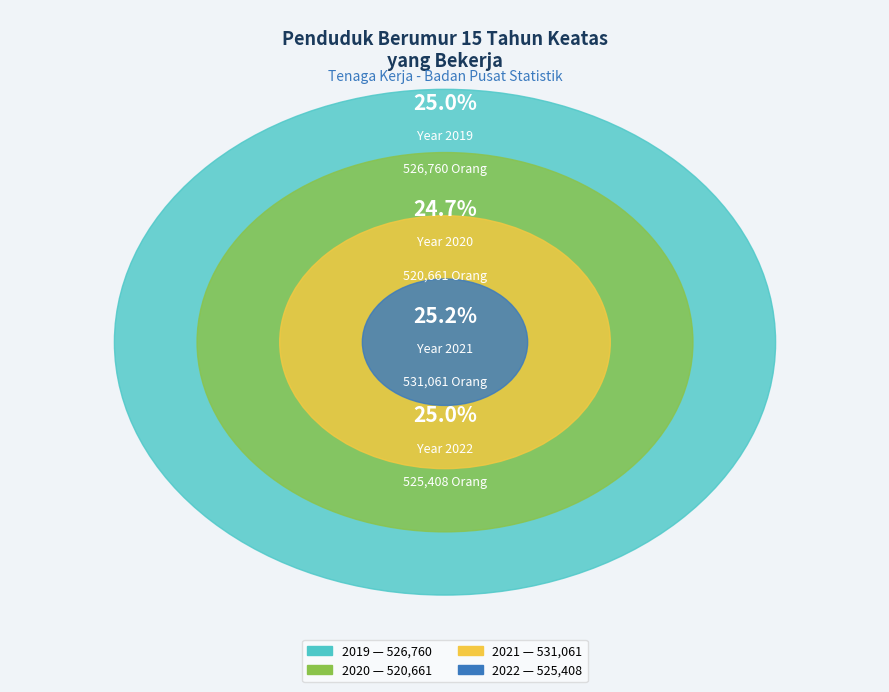

True or false: 2019 accounts for 13% of the total.

False